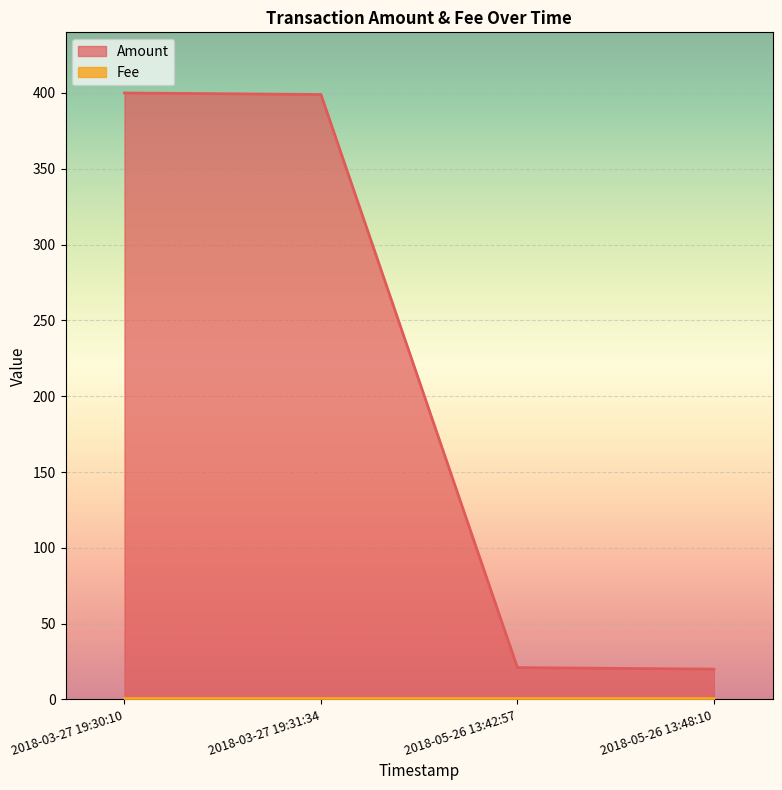

What is the sum of all values?

840